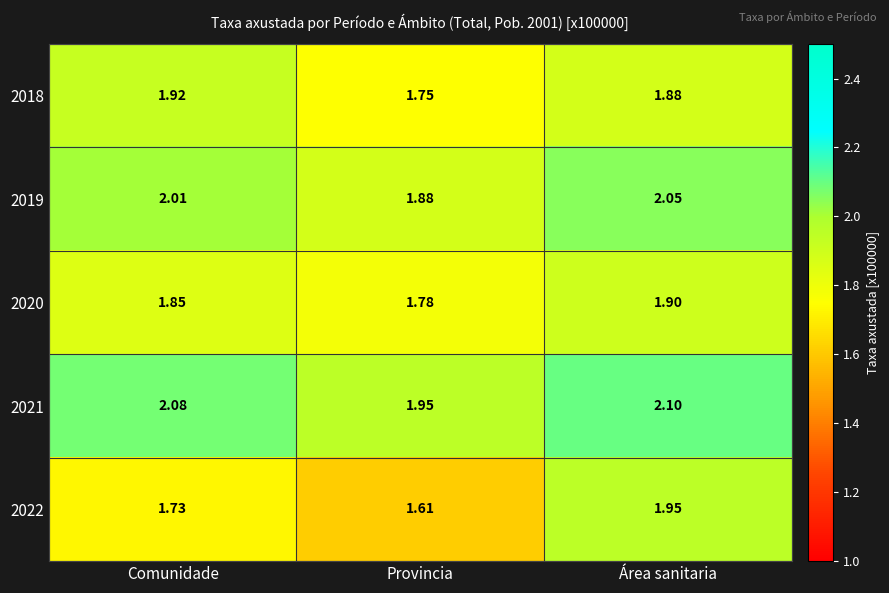

At Área sanitaria, list the series in order from smallest to largest.

2018, 2020, 2022, 2019, 2021